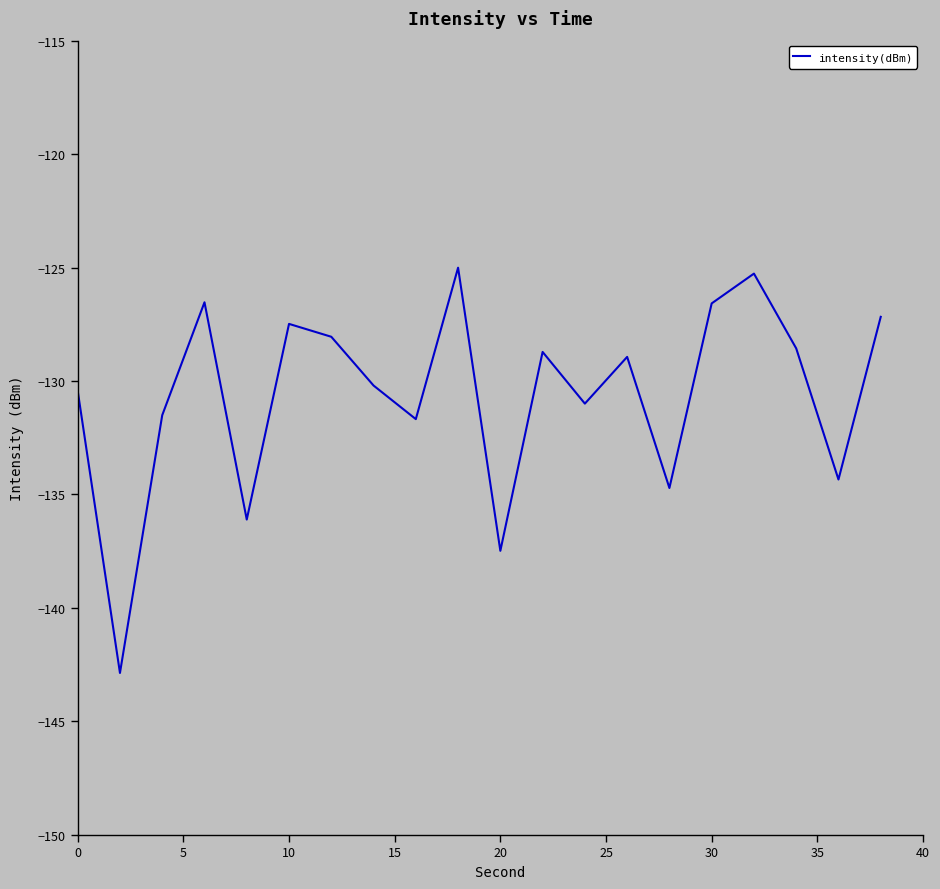

What is the maximum value shown in the chart?

-125.0